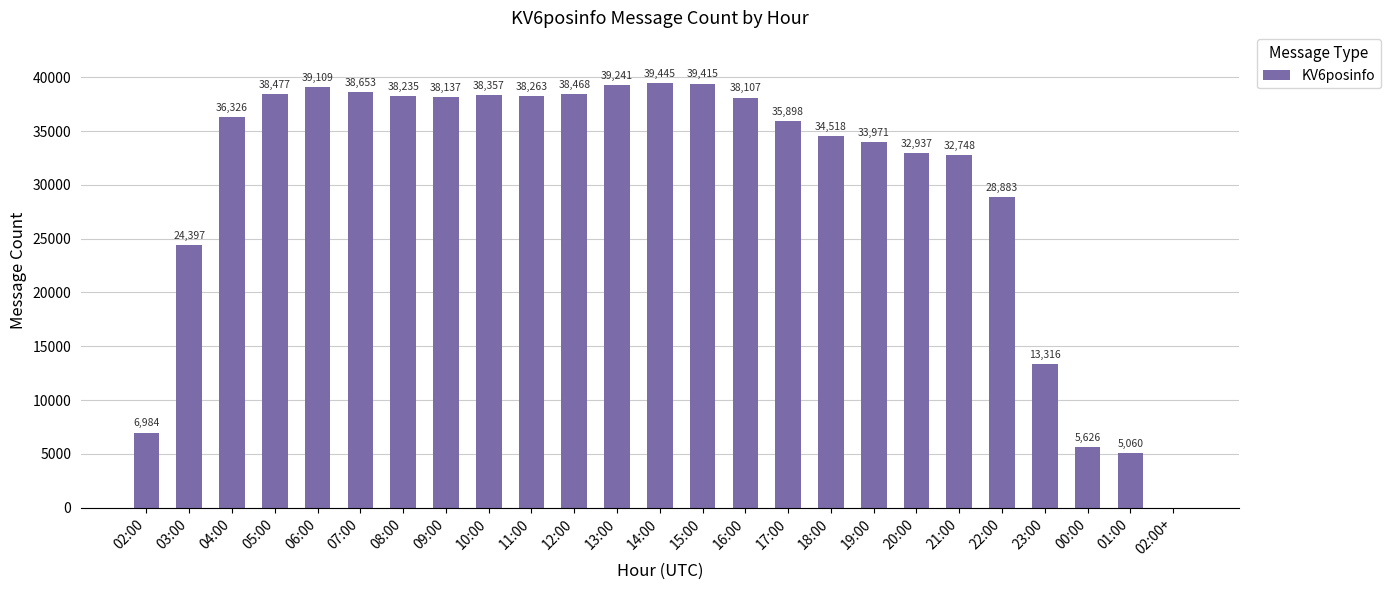

What is the approximate value at 13:00?

39241